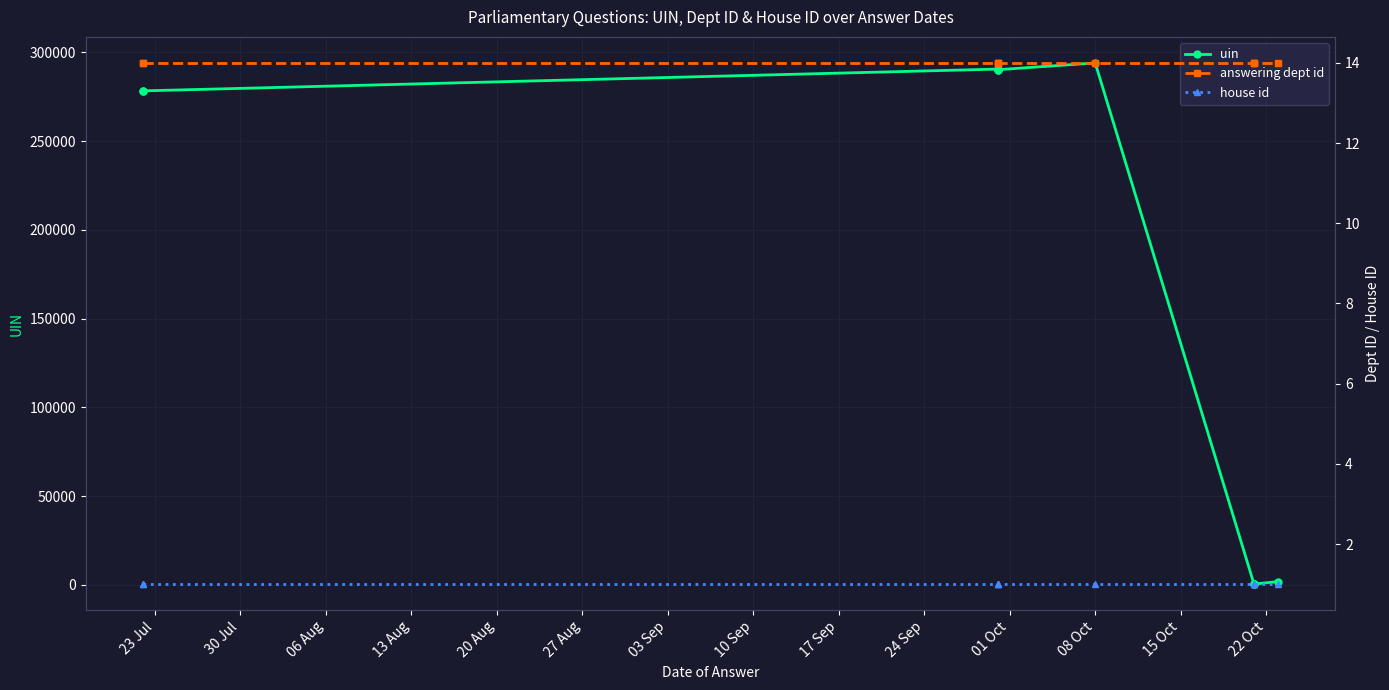

Rank the series at 20 Aug from lowest to highest value.

house id, answering dept id, uin